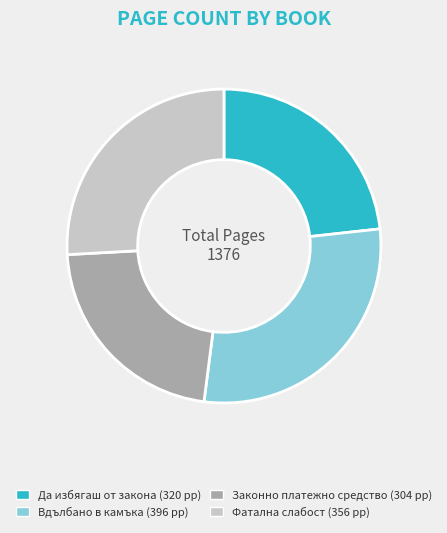

Which category has the smallest portion of the pie?

Законно платежно средство